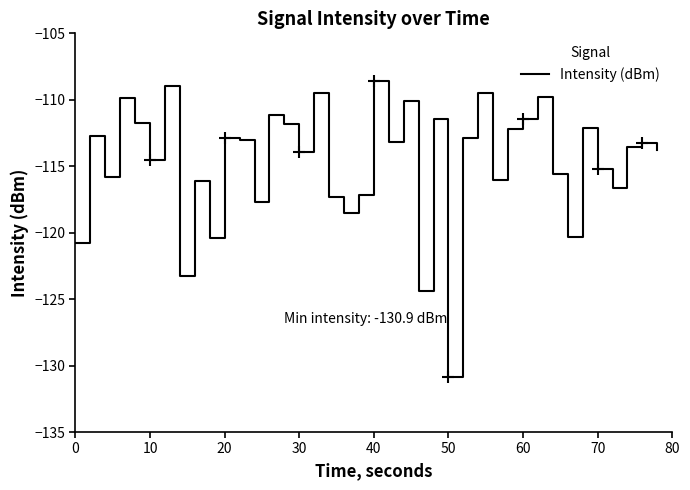

What is the minimum value shown in the chart?

-130.9